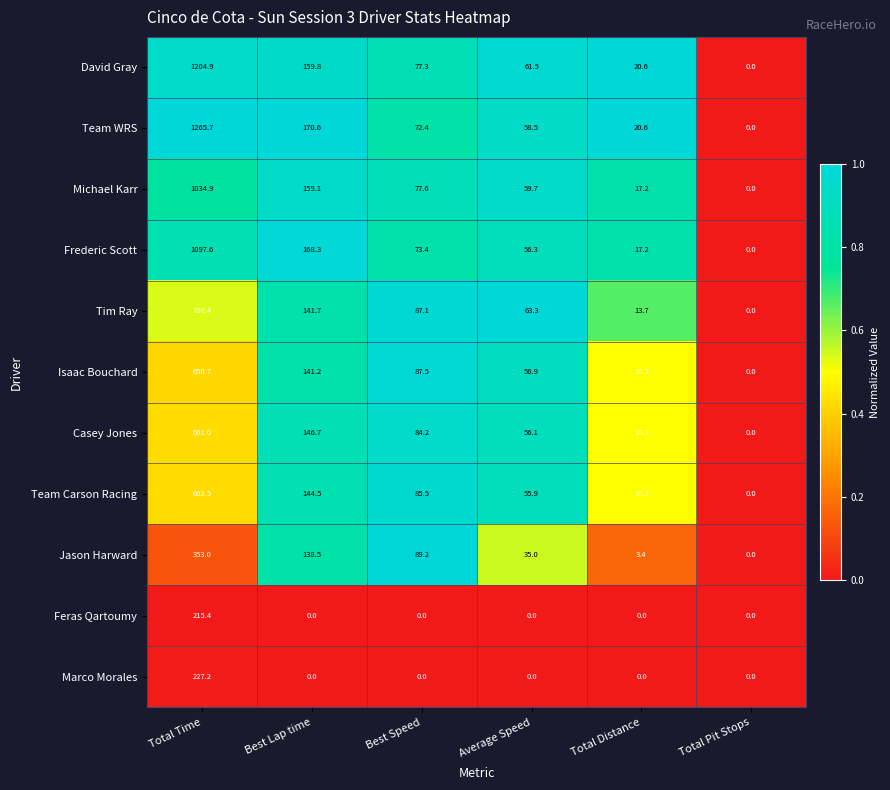

True or false: Isaac Bouchard has a value of 86.6 at Best Lap time.

False